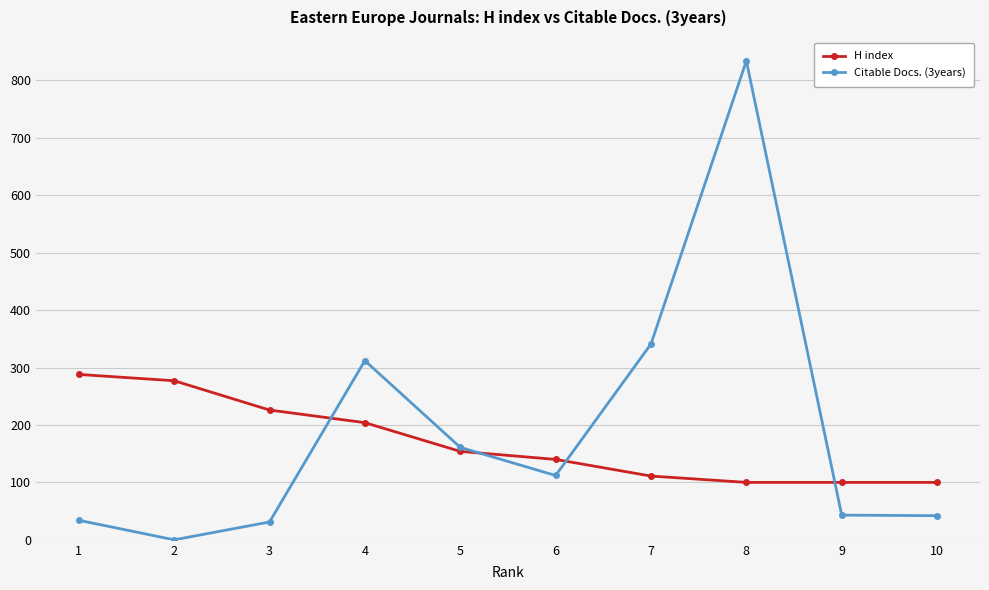

What is the difference between the H index values at 7 and 9?

11